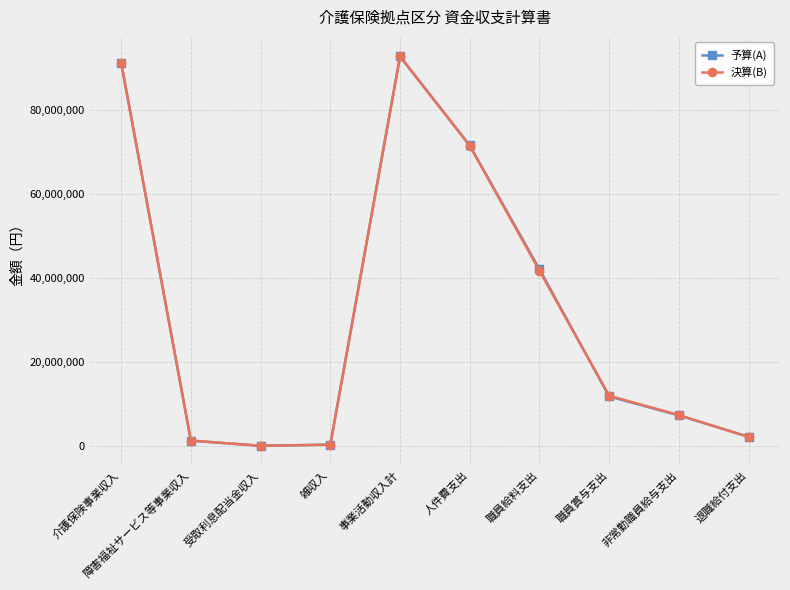

Is the value of 予算(A) at 介護保険事業収入 greater than the value of 決算(B) at 雑収入?

Yes